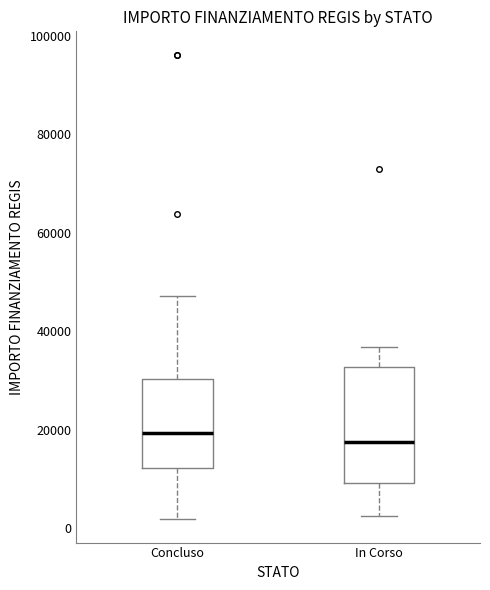

Reading left to right, transcribe this box plot: for each box, give where its median line is, the range the box spans, and where its two whiskers end, as read against the y-axis. The values are not printed on the chart, so give them approximately, as read against the axis.

Concluso: median 20000, box 12000 to 30000, whiskers 2000 to 48000
In Corso: median 18000, box 10000 to 32000, whiskers 2000 to 36000